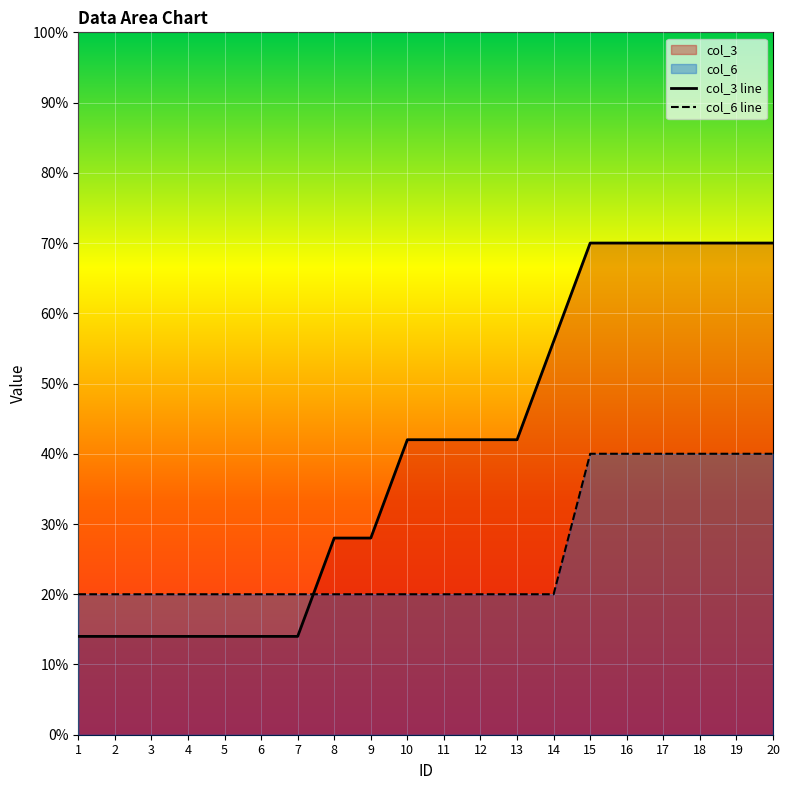

Where is col_3 nearest to the value 42?

10